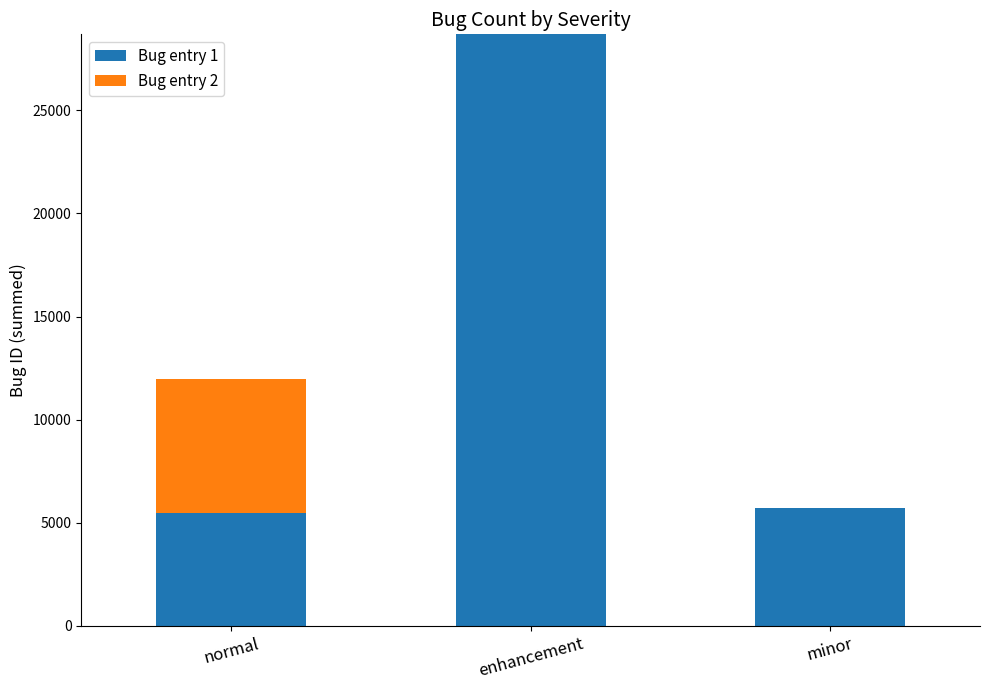

Are the bars grouped side by side (vs. stacked)?

No